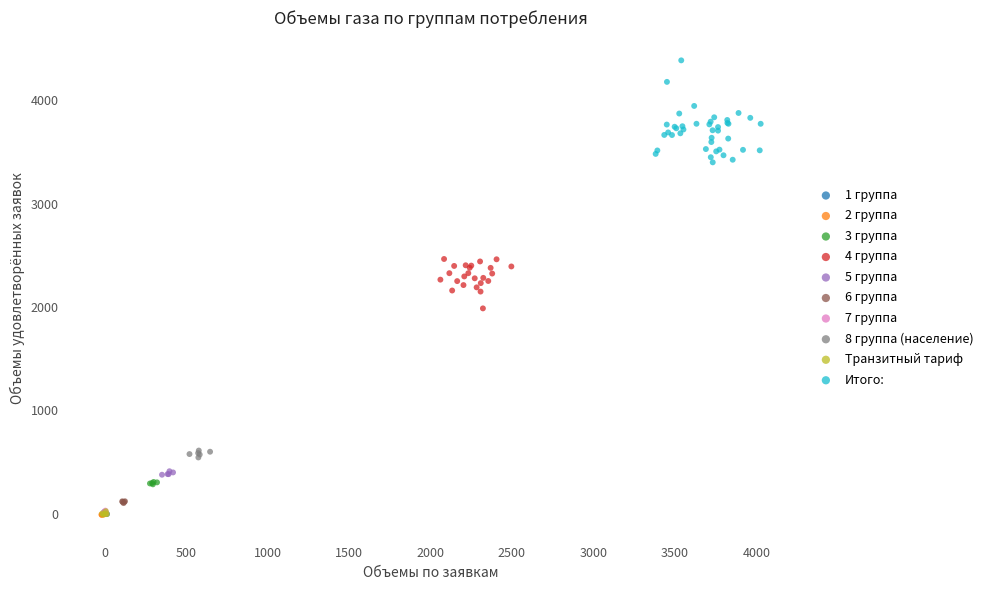

Which series has the widest spread of Y values?

Итого: